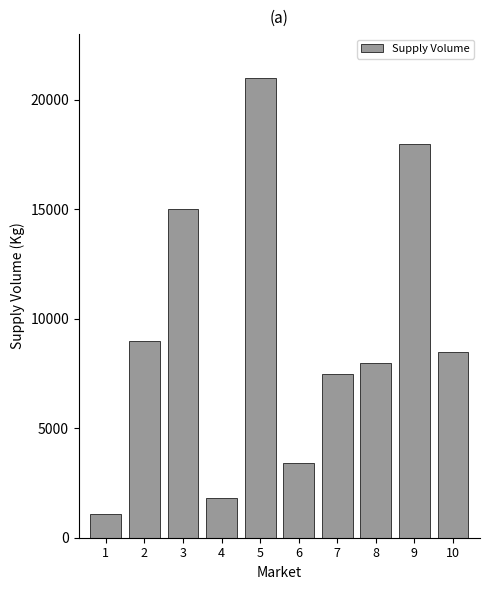

What is the change in value from 3 to 10?

-6500